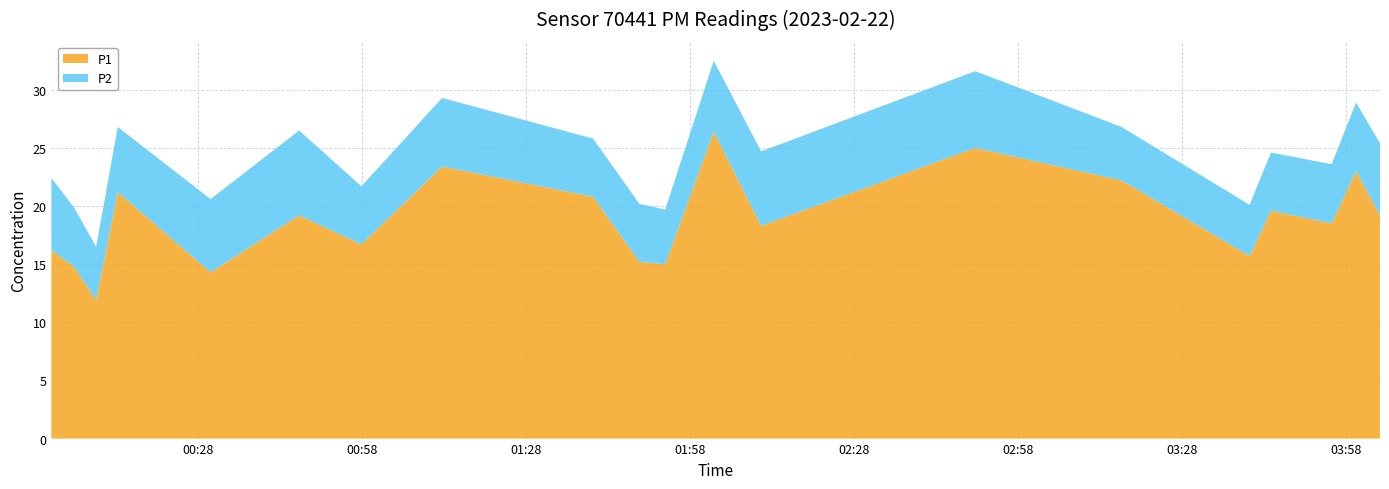

Reading right to left, extract all data points from this chart.

P1: 2023-02-22T04:04:17=19.2	2023-02-22T03:59:54=23.0	2023-02-22T03:55:27=18.5	2023-02-22T03:44:20=19.6	2023-02-22T03:40:26=15.7	2023-02-22T03:17:01=22.2	2023-02-22T02:50:15=25.0	2023-02-22T02:11:05=18.3	2023-02-22T02:02:25=26.4	2023-02-22T01:53:33=15.0	2023-02-22T01:48:48=15.2	2023-02-22T01:40:21=20.8	2023-02-22T01:12:44=23.4	2023-02-22T00:57:58=16.7	2023-02-22T00:46:35=19.2	2023-02-22T00:30:23=14.3	2023-02-22T00:13:24=21.2	2023-02-22T00:09:27=11.9	2023-02-22T00:05:22=14.8	2023-02-22T00:01:16=16.2
P2: 2023-02-22T04:04:17=6.2	2023-02-22T03:59:54=5.9	2023-02-22T03:55:27=5.1	2023-02-22T03:44:20=5.0	2023-02-22T03:40:26=4.4	2023-02-22T03:17:01=4.6	2023-02-22T02:50:15=6.6	2023-02-22T02:11:05=6.4	2023-02-22T02:02:25=6.1	2023-02-22T01:53:33=4.7	2023-02-22T01:48:48=5.0	2023-02-22T01:40:21=5.0	2023-02-22T01:12:44=5.9	2023-02-22T00:57:58=5.0	2023-02-22T00:46:35=7.3	2023-02-22T00:30:23=6.3	2023-02-22T00:13:24=5.6	2023-02-22T00:09:27=4.6	2023-02-22T00:05:22=5.1	2023-02-22T00:01:16=6.2